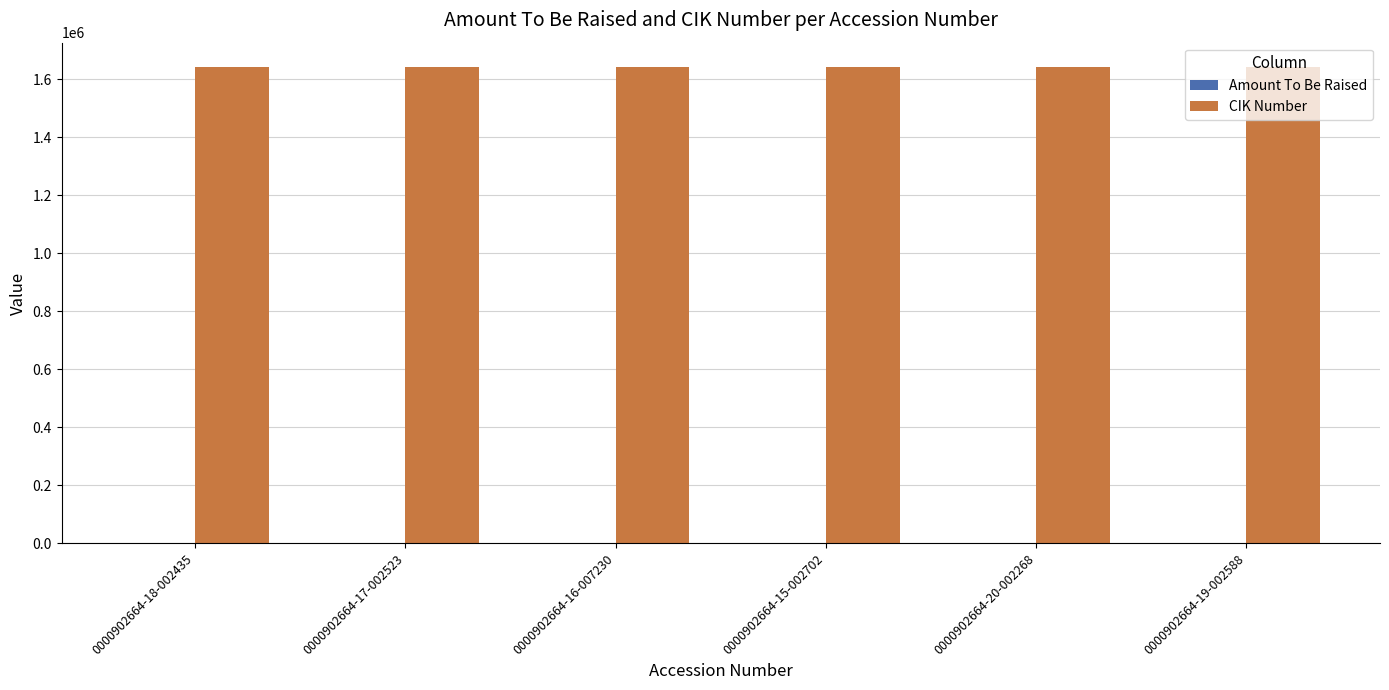

Which series has the largest total across all categories?

CIK Number